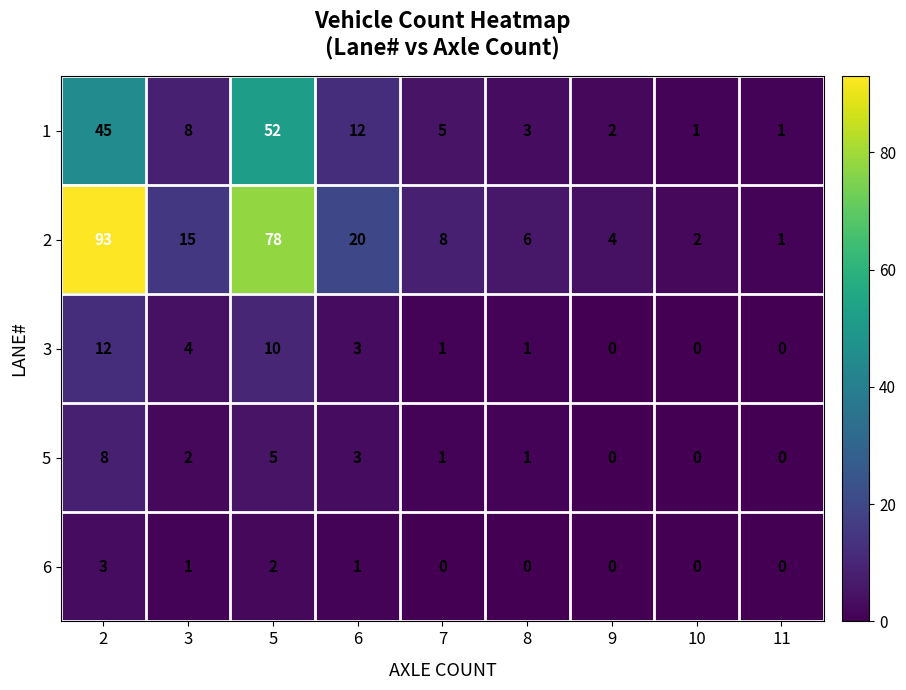

What is the greatest value displayed?

93